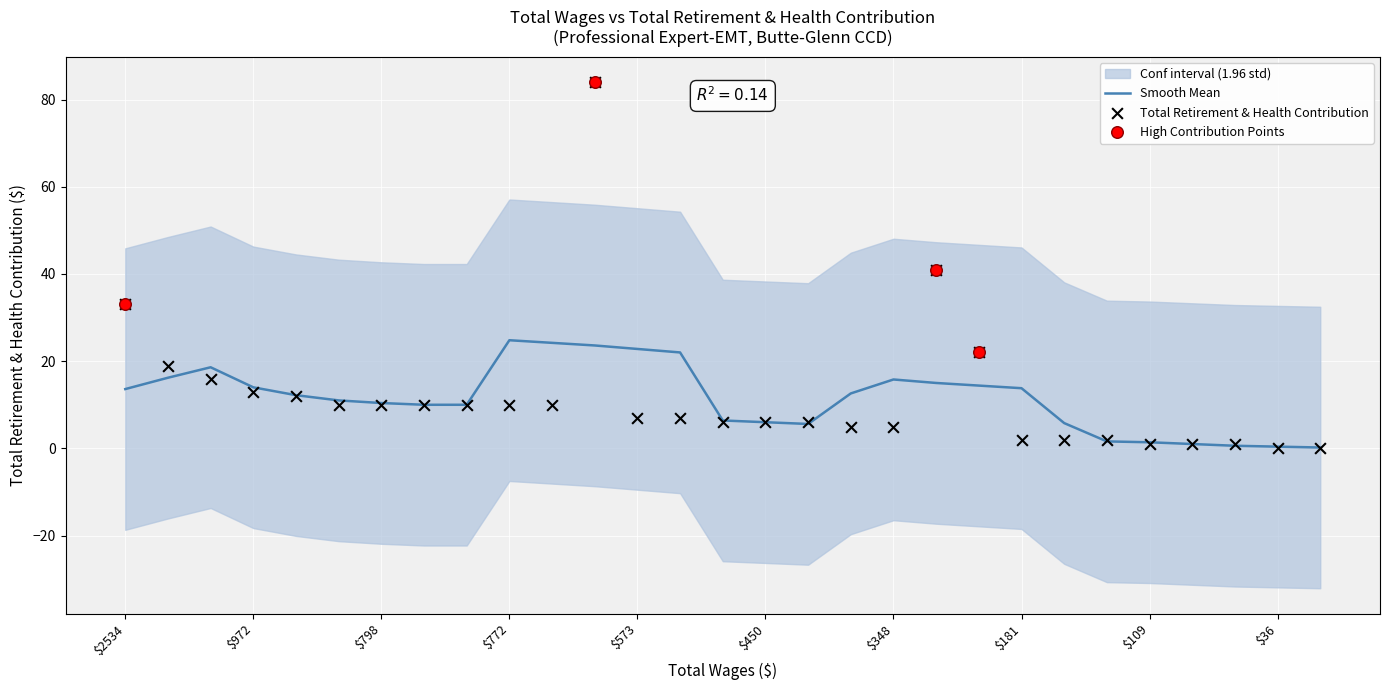

Between 26 and 13, which is larger?

13